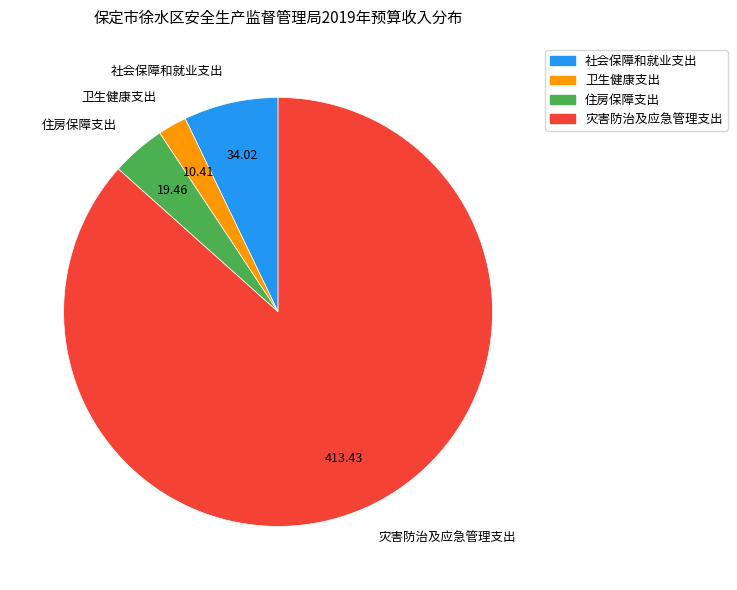

Which category has the biggest portion of the pie?

灾害防治及应急管理支出